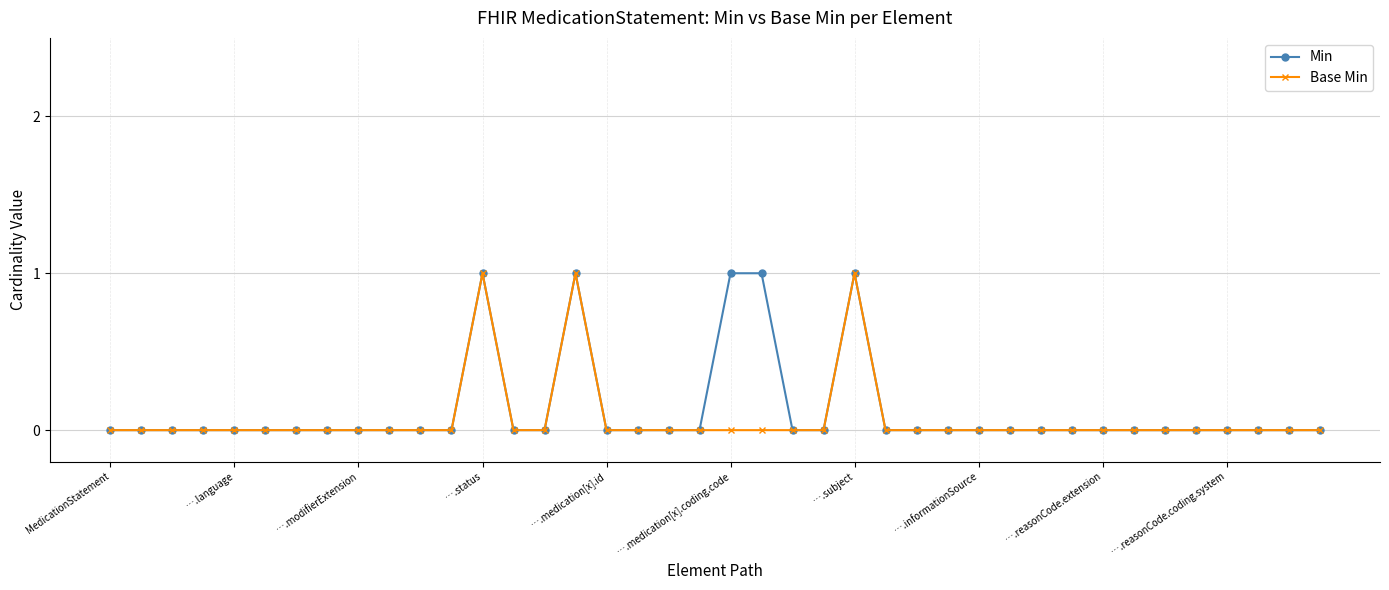

True or false: Base Min has more than 2 interior local peaks.

True